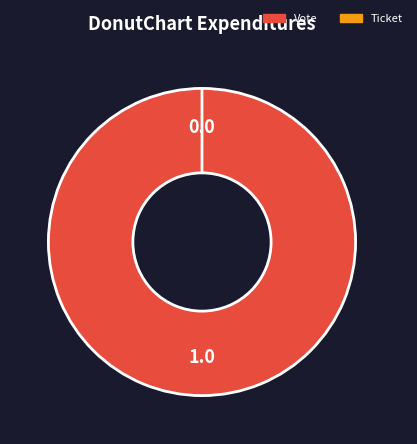

What is the largest slice in the pie chart?

Vote